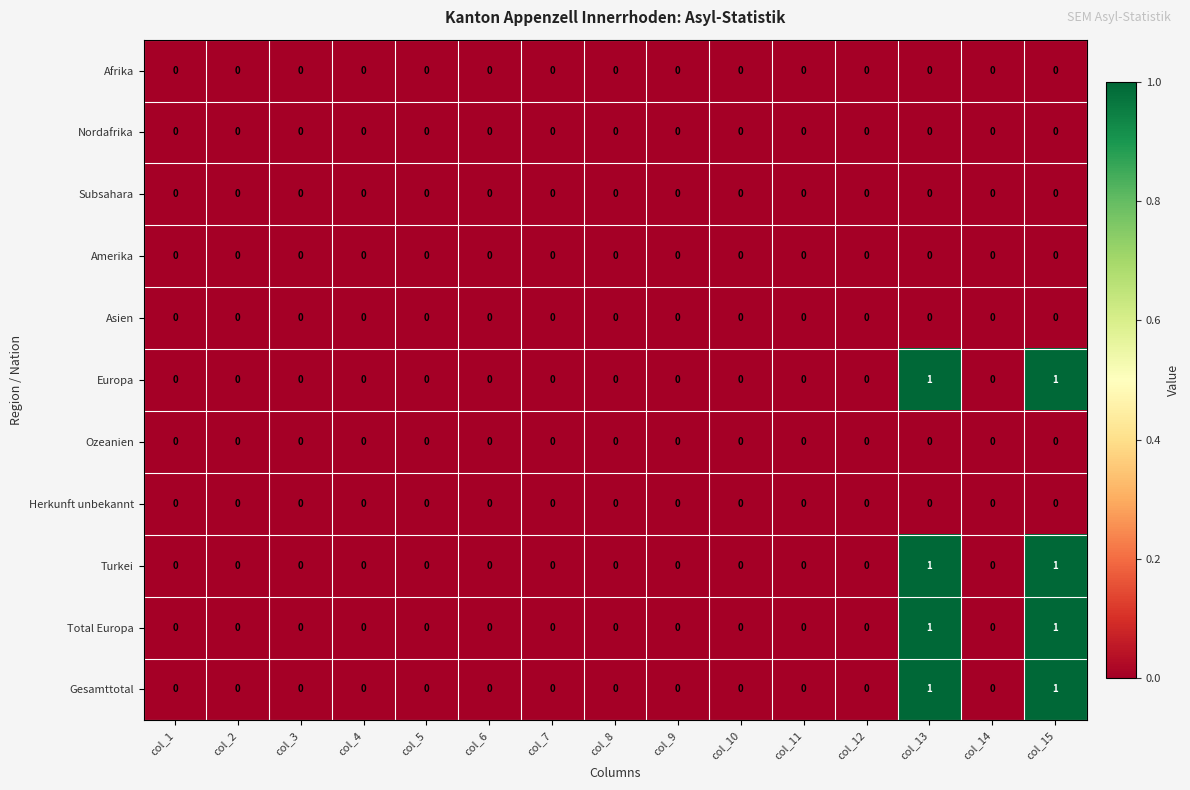

How many Gesamttotal values are between 0 and 1?

15